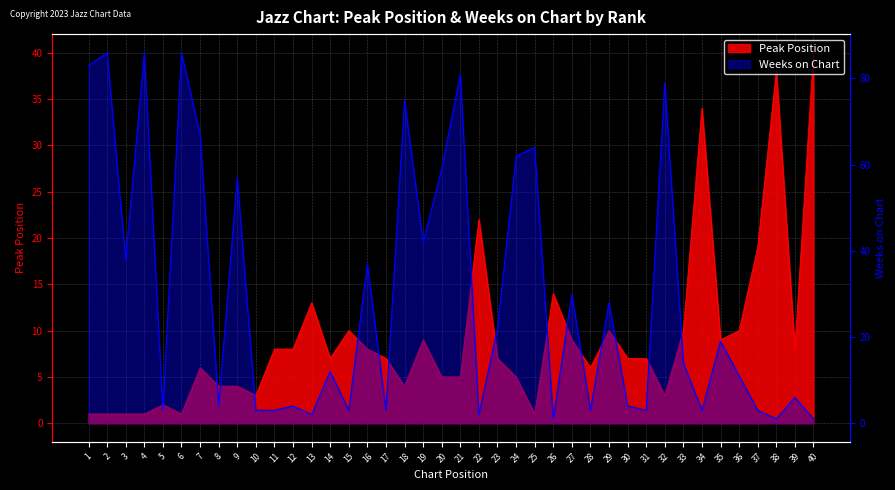

What is the difference between the highest and lowest values at 34?

31